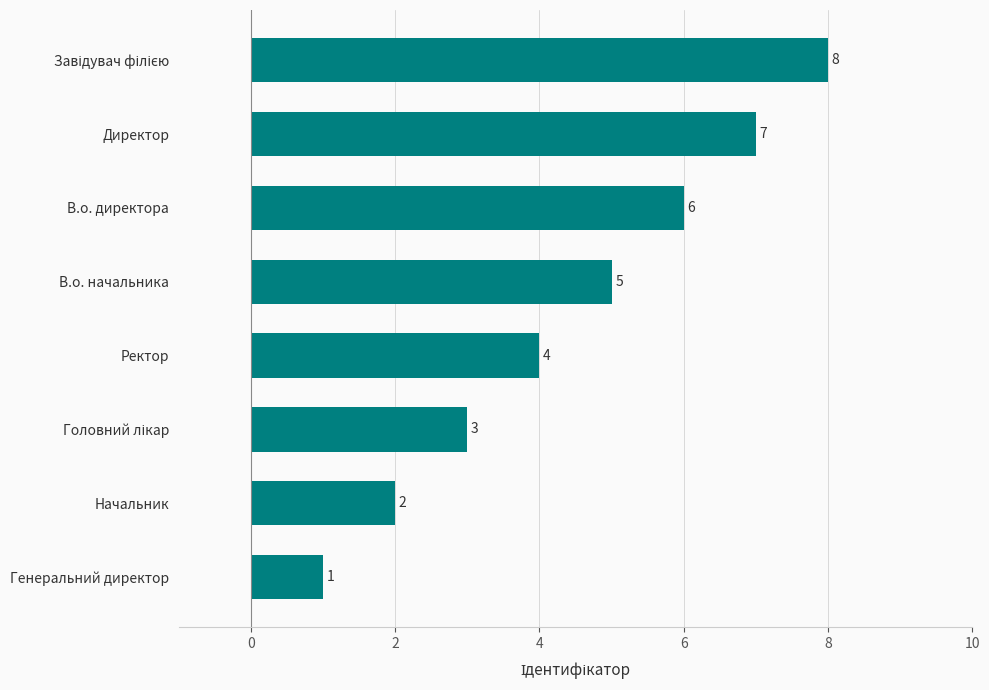

At which label is the value closest to 4?

Ректор